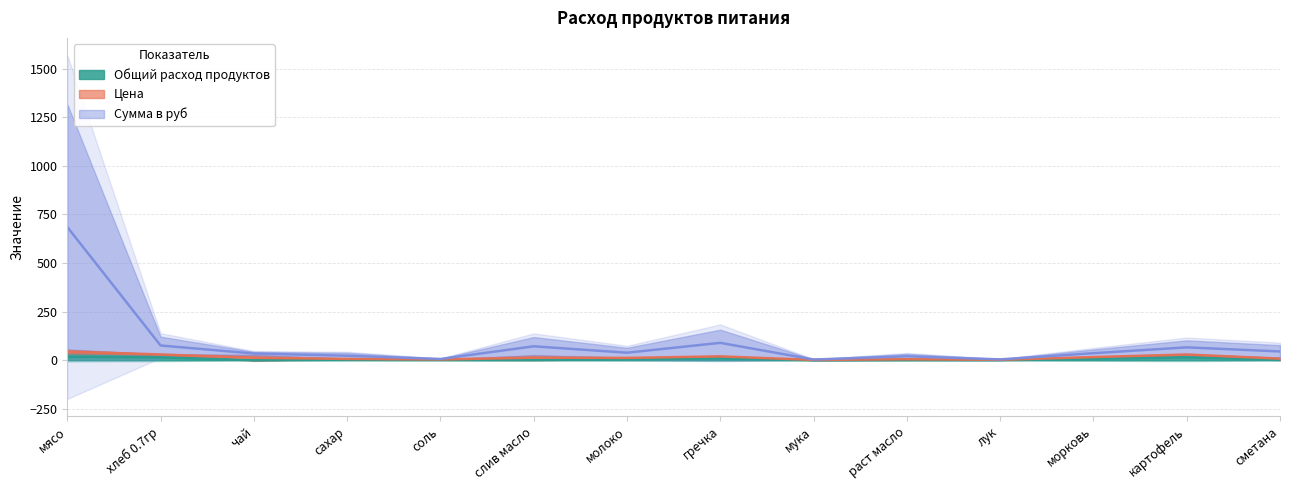

At which category is the sum across all series the highest?

мясо